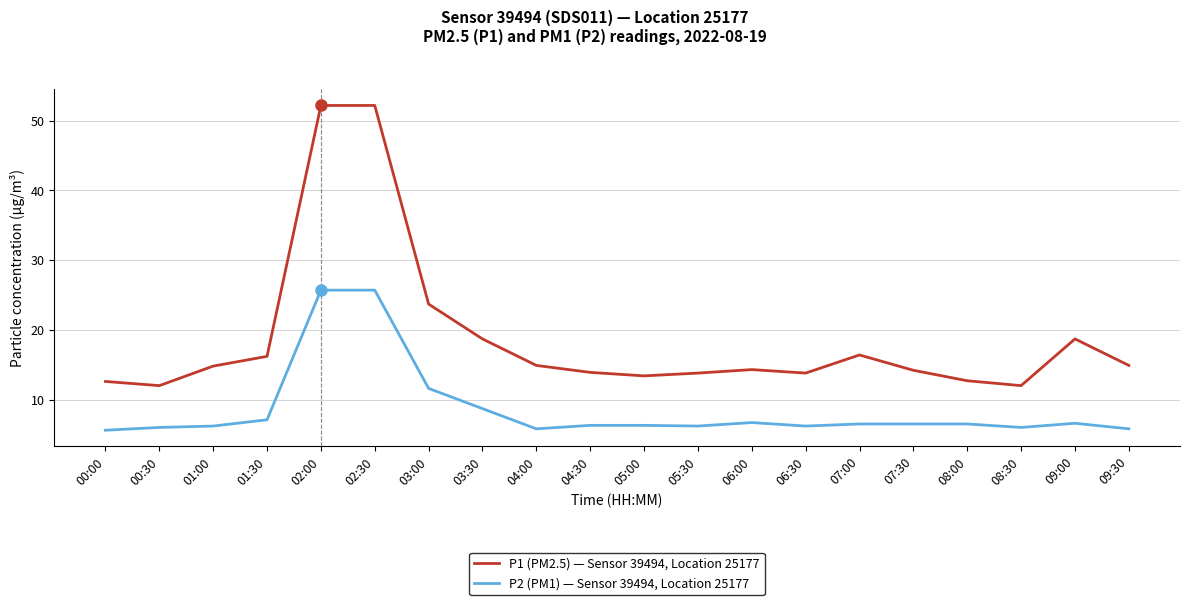

The value of P1 (PM2.5) — Sensor 39494, Location 25177 at 04:30 is 13.9. True or false?

True